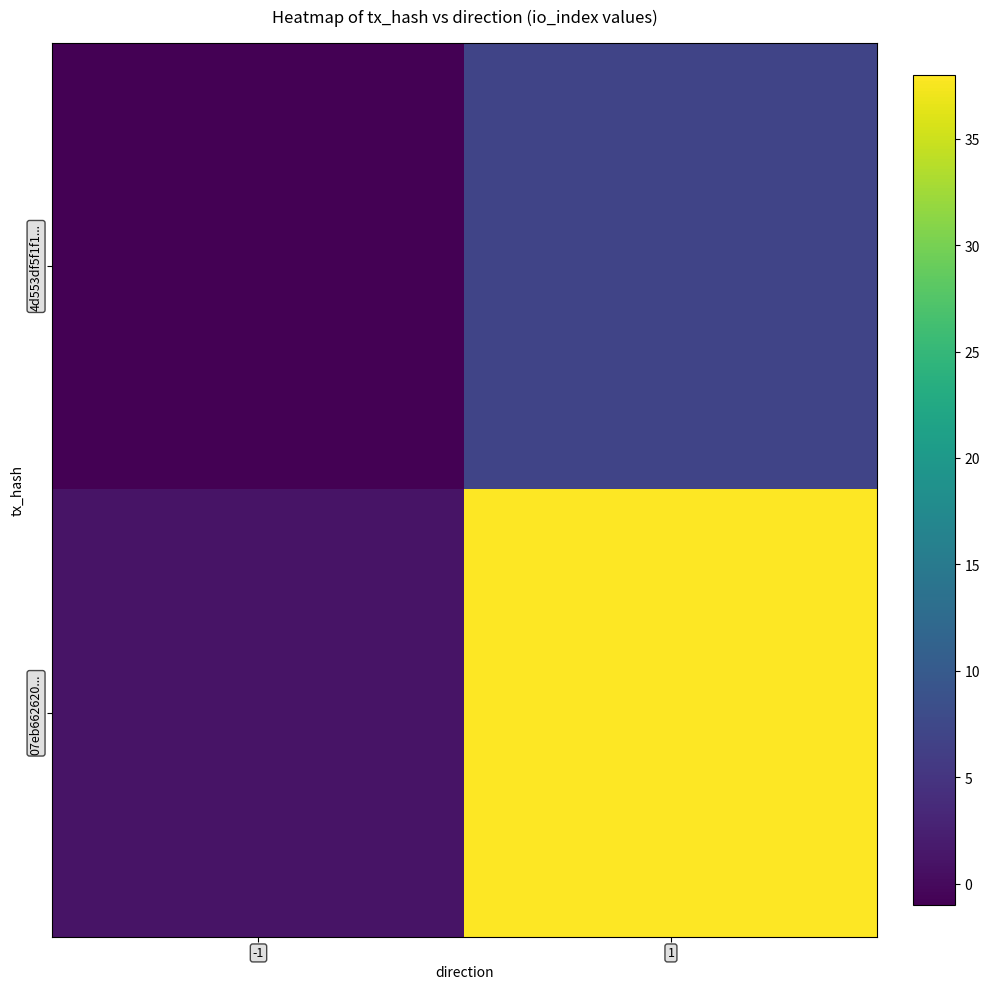

Reading left to right, what are all the values shown in this chart?

4d553df5f1f1...: -1=-1	1=7
07eb662620...: -1=1	1=38